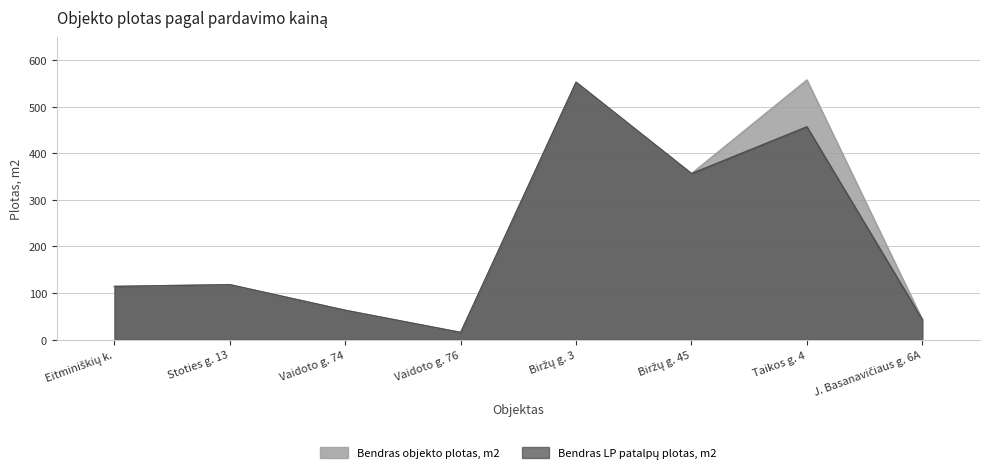

What position from the left is Biržų g. 3?

5